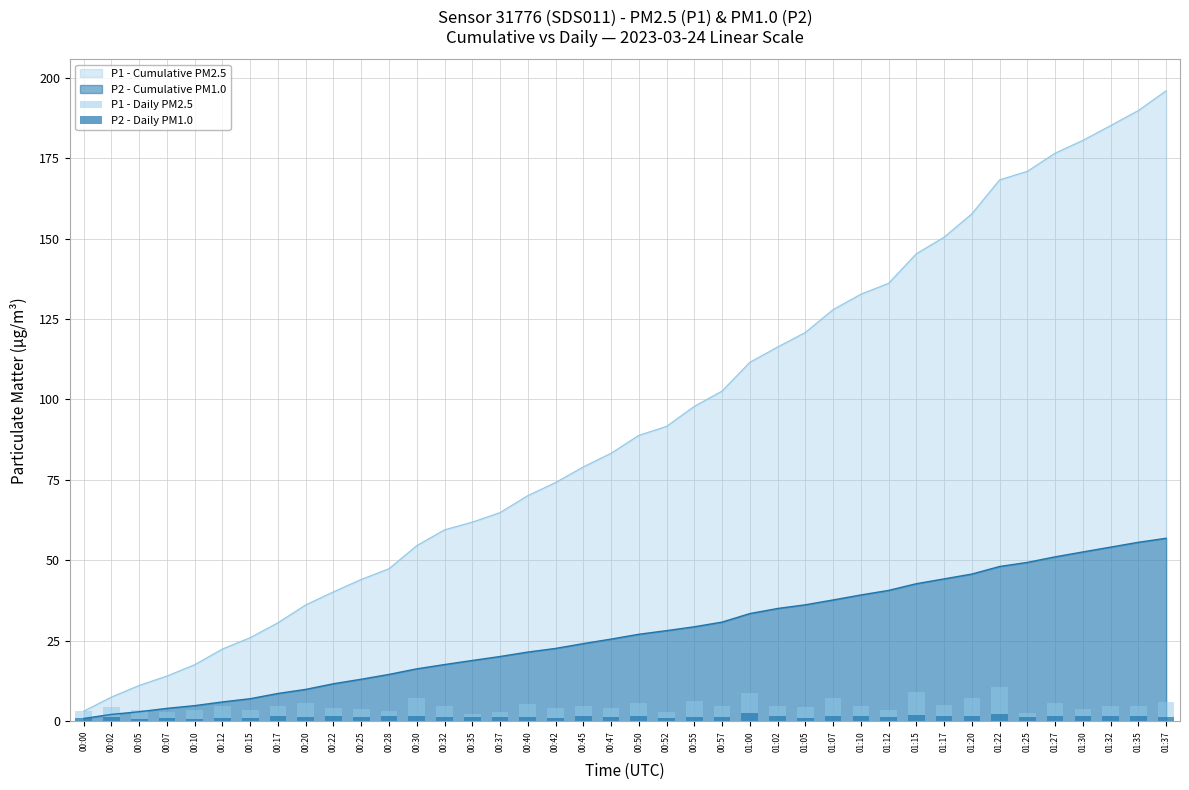

What is the difference between the P1 - Daily PM2.5 values at 00:20 and 01:32?

1.0